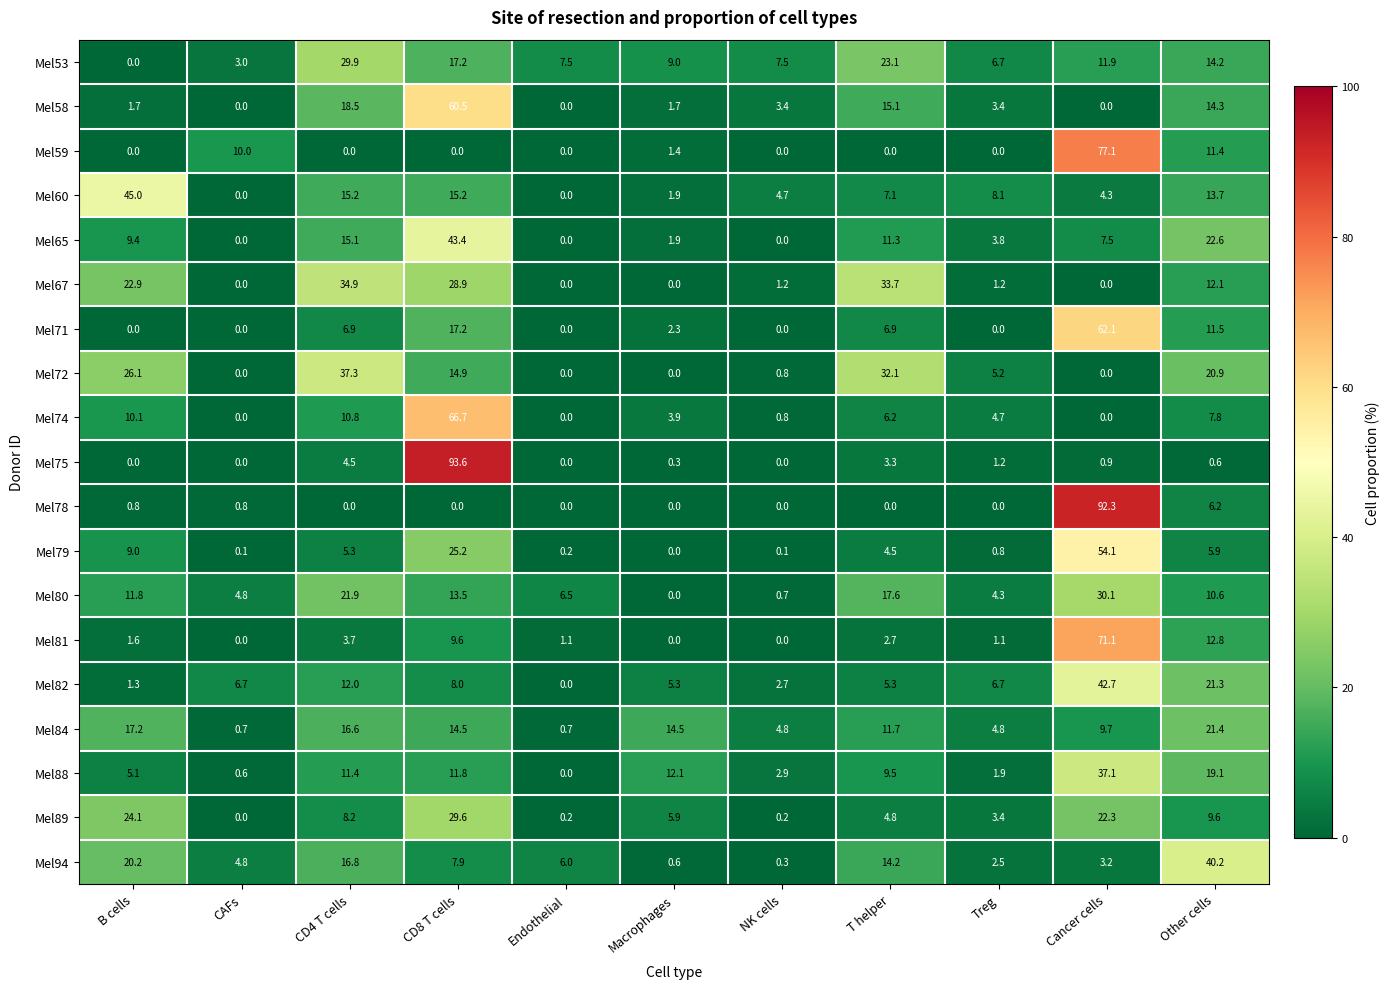

What is the sum of the Mel60 values at Cancer cells and T helper?

11.4